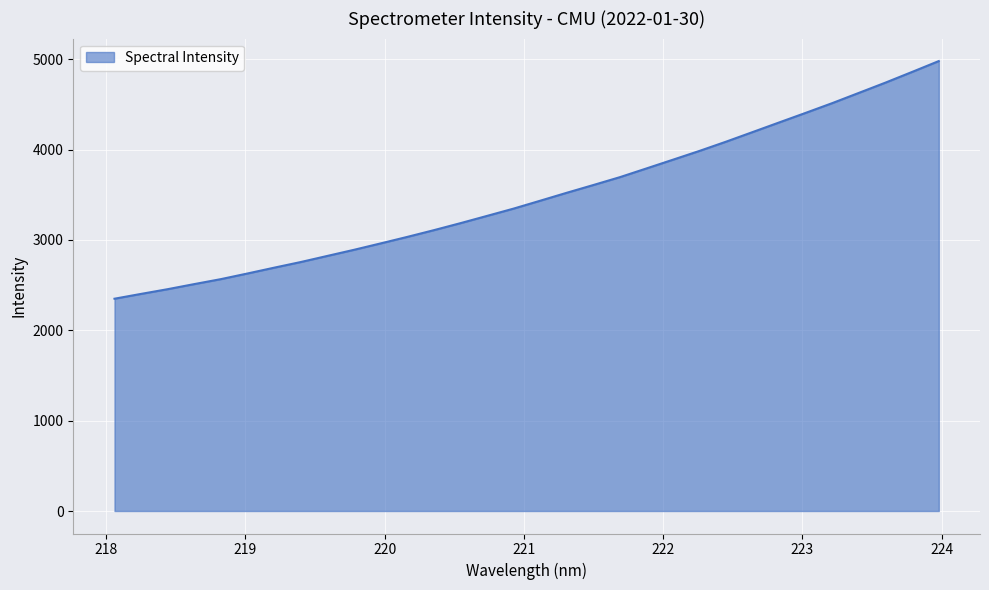

What is the smallest value displayed?

2349.7